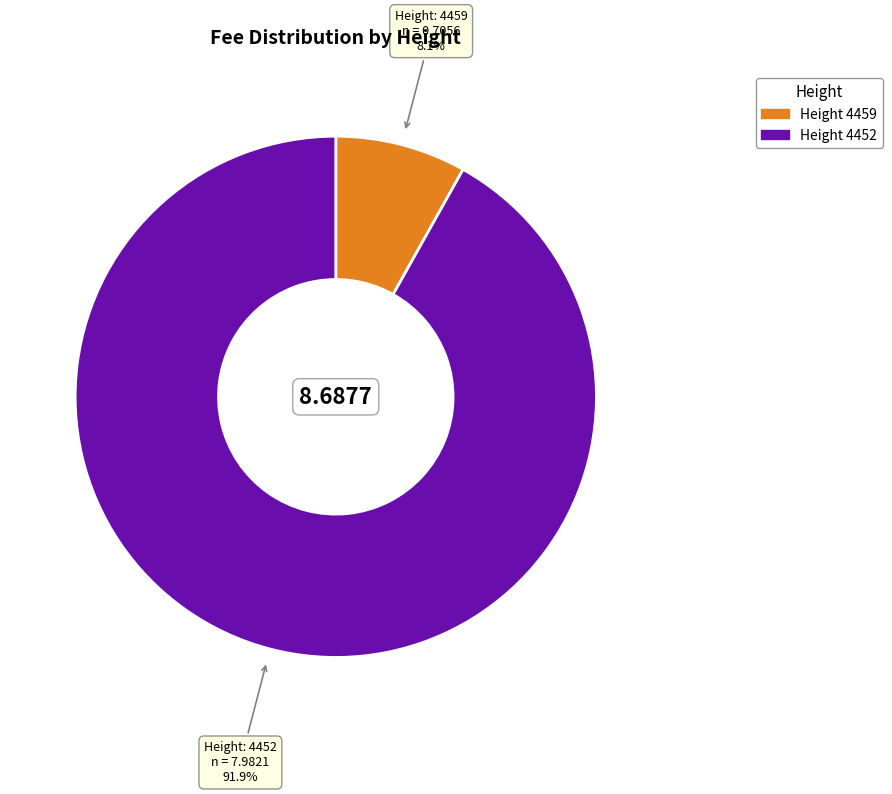

Is there a majority slice in this chart?

Yes